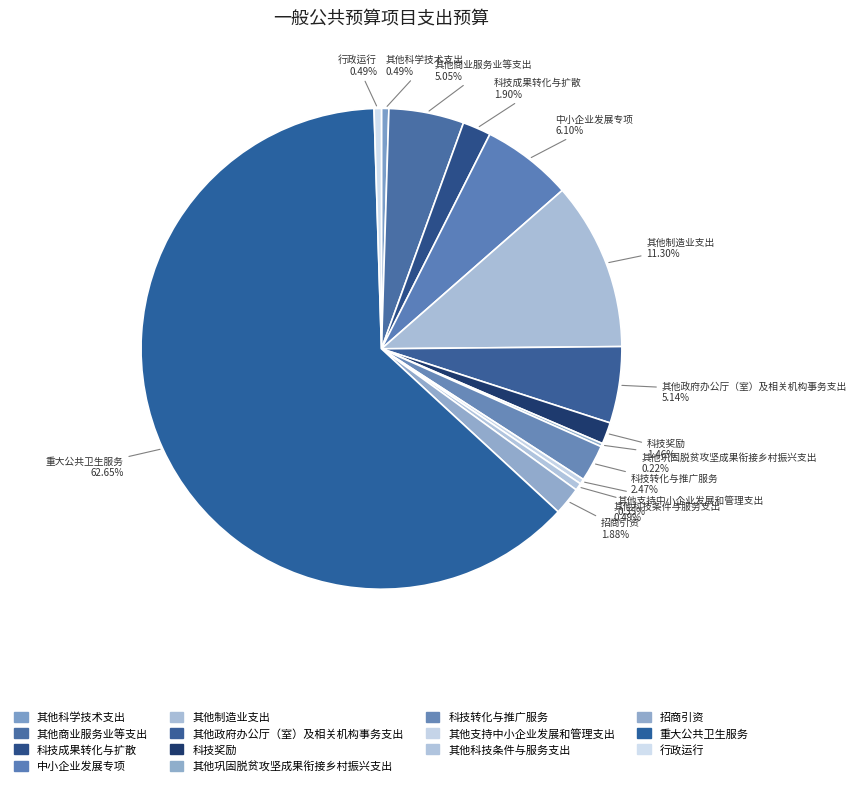

What is the change in value from 其他支持中小企业发展和管理支出 to 其他科技条件与服务支出?

+30000.0